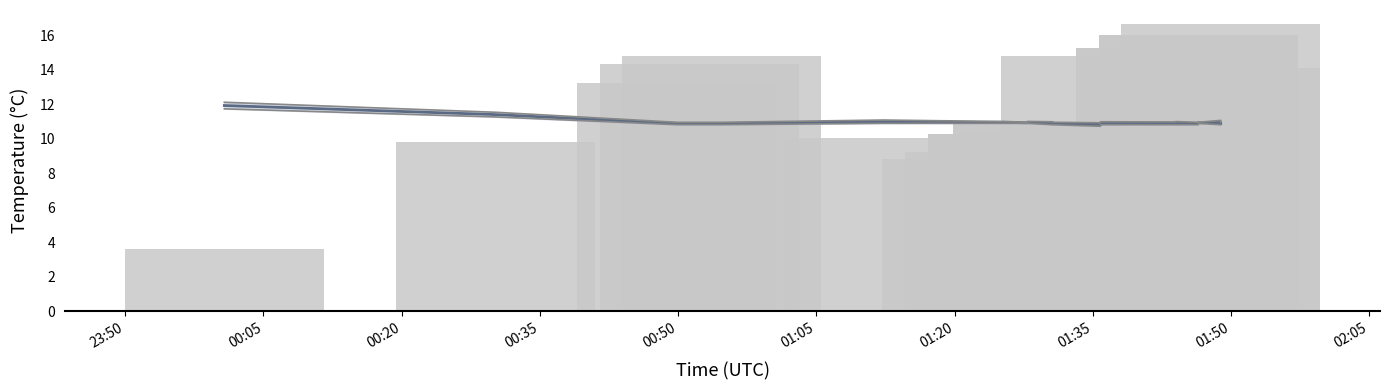

How many groups of bars are there?

20